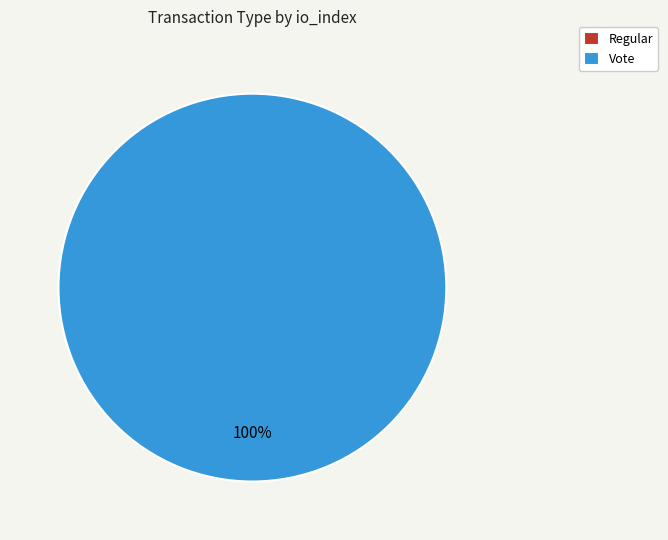

To the nearest percent, what is the average slice percentage?

50%